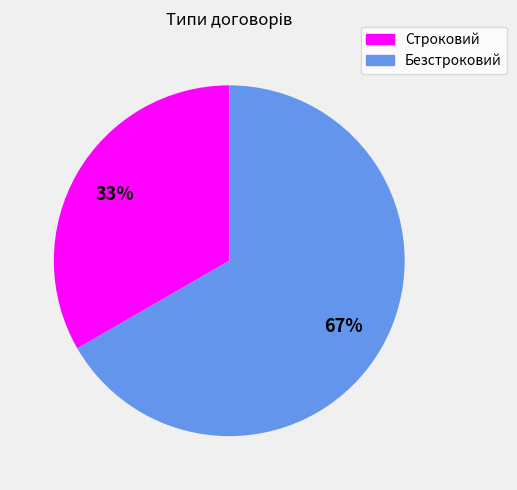

Is it true that Строковий is 28% of the pie?

False